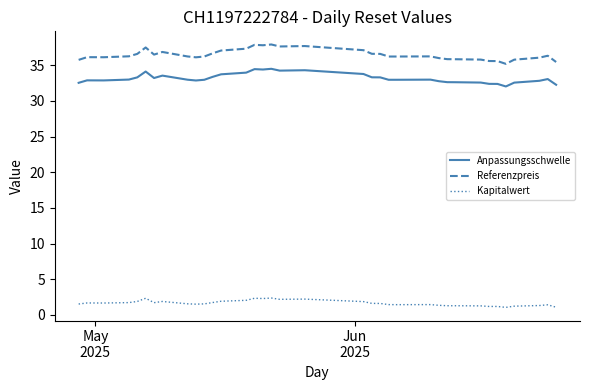

What is the smallest value displayed?

1.0